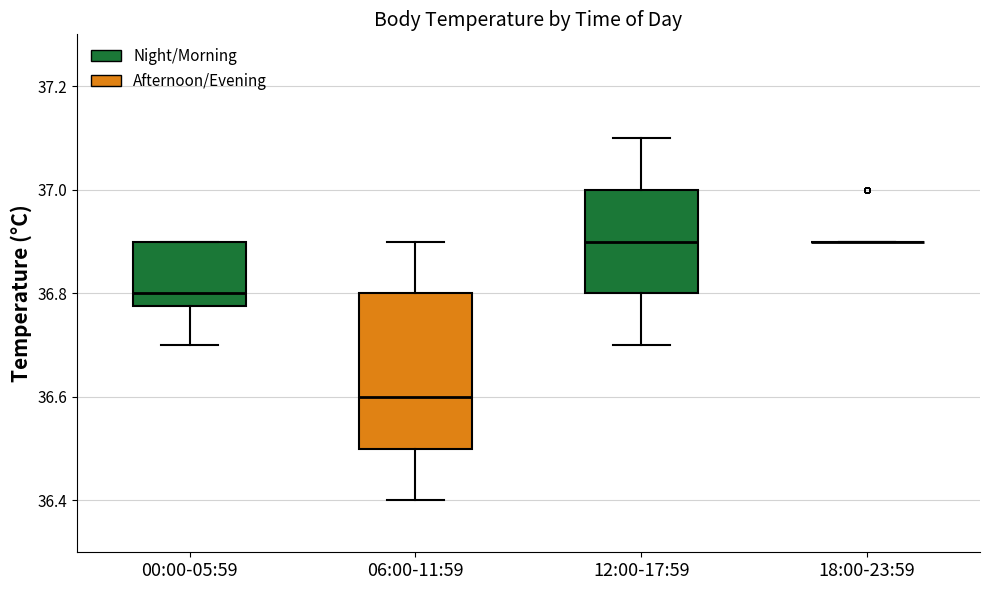

Reading left to right, read every box against the y-axis: the position of its median line, the range the box covers, and the ends of its whiskers. The values are not printed on the chart, so give them approximately, as read against the axis.

00:00-05:59: median 36.80, box 36.78 to 36.90, whiskers 36.70 to 36.90
06:00-11:59: median 36.60, box 36.50 to 36.80, whiskers 36.40 to 36.90
12:00-17:59: median 36.90, box 36.80 to 37.00, whiskers 36.70 to 37.10
18:00-23:59: box collapsed to a line at 36.90, whiskers 36.90 to 36.90